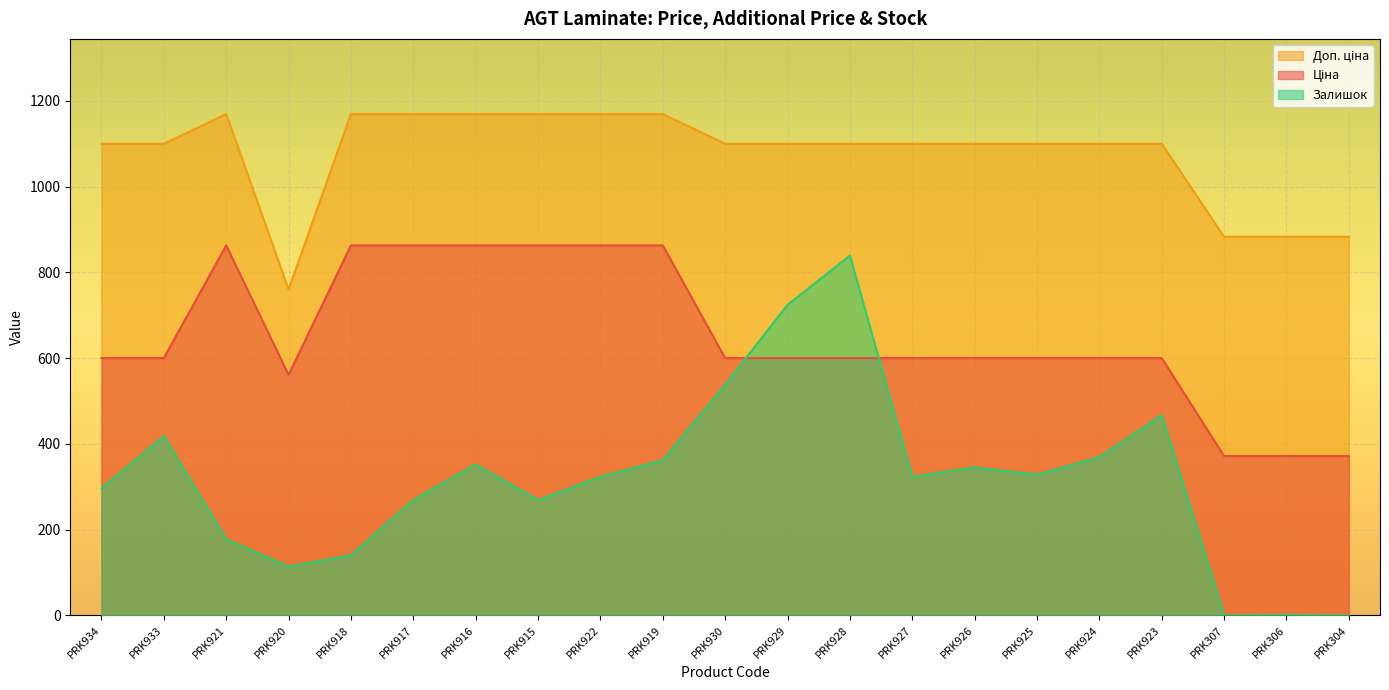

Where is Ціна nearest to the value 617?

PRK934